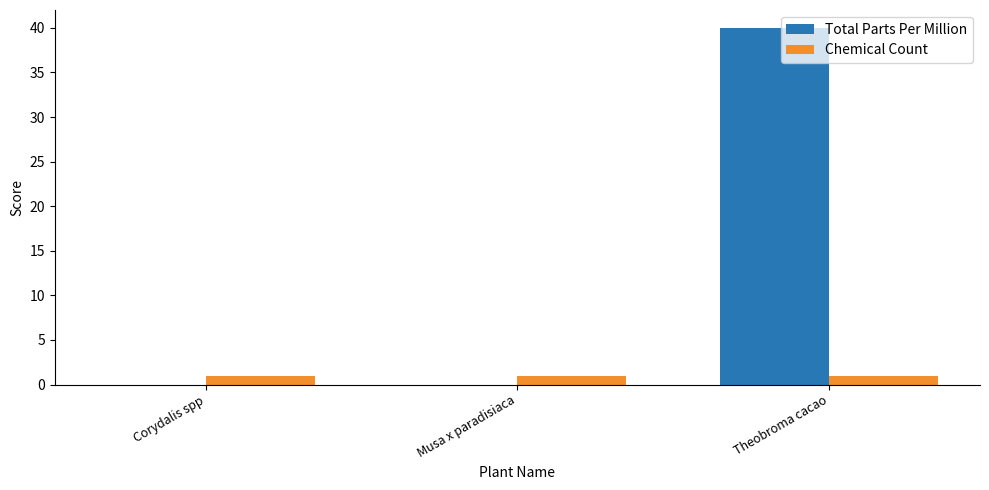

At which category is the sum across all series the highest?

Theobroma cacao